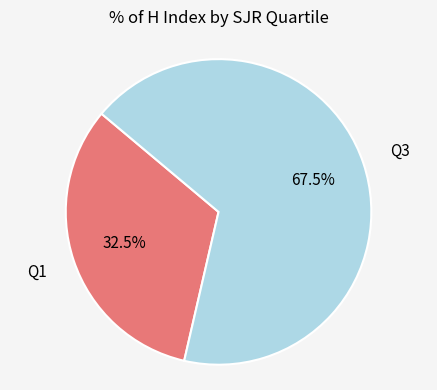

Do Q3 and Q1 together represent more than half of the pie?

Yes